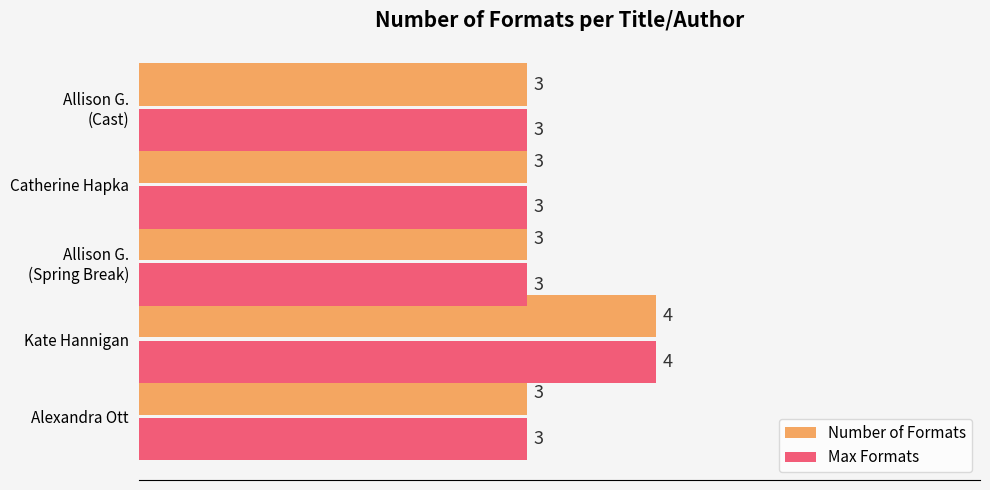

At which category is the sum across all series the highest?

Kate Hannigan